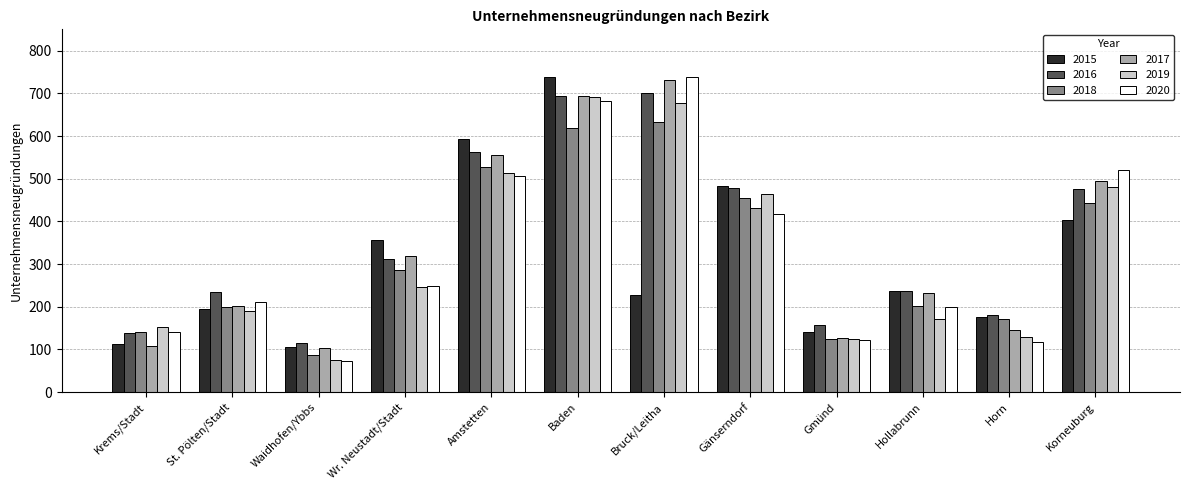

What is the average value of the 2016 series?

357